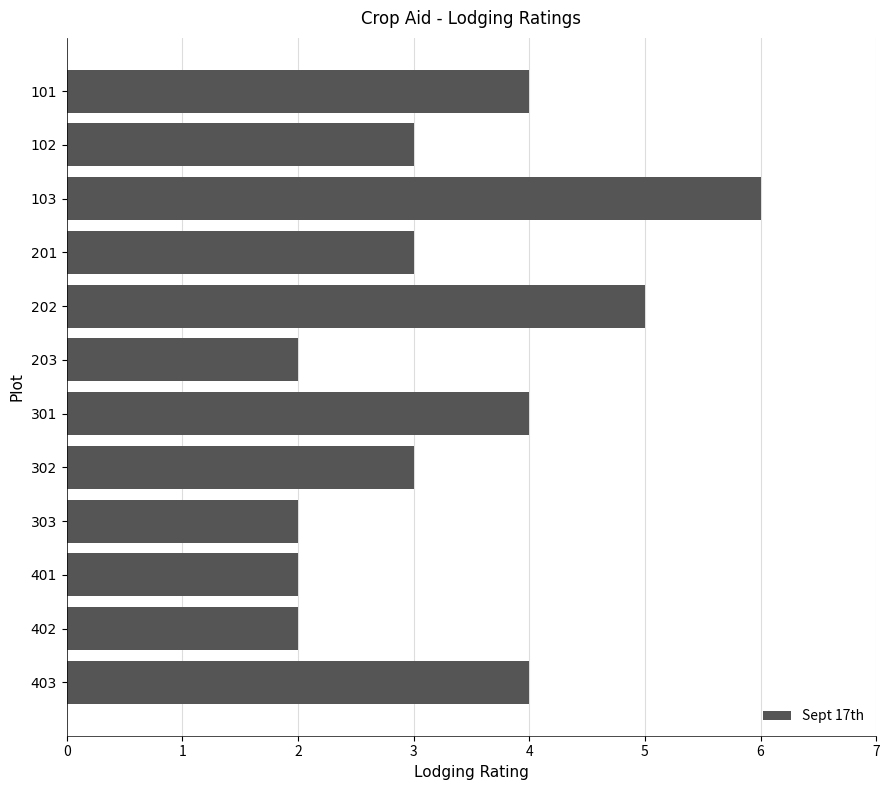

What is the minimum value shown in the chart?

2